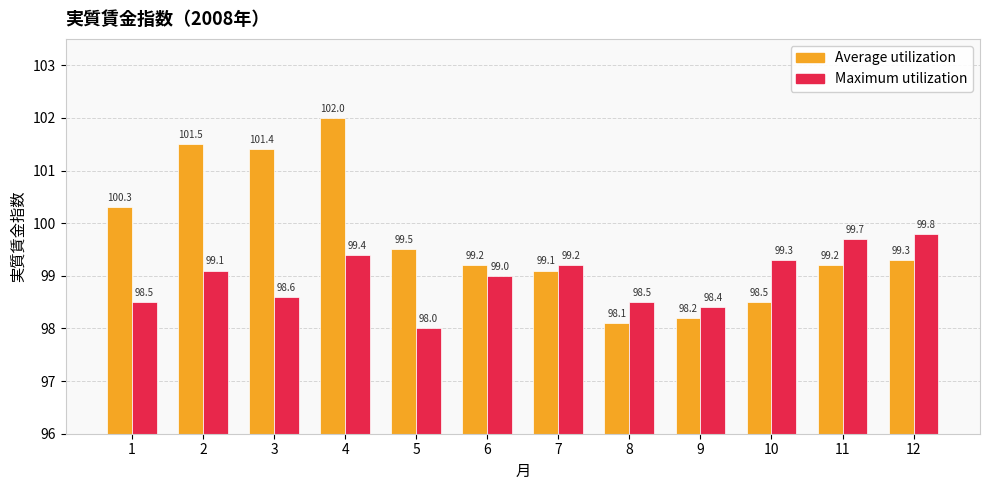

What is the difference between the highest and lowest values at 4?

2.6